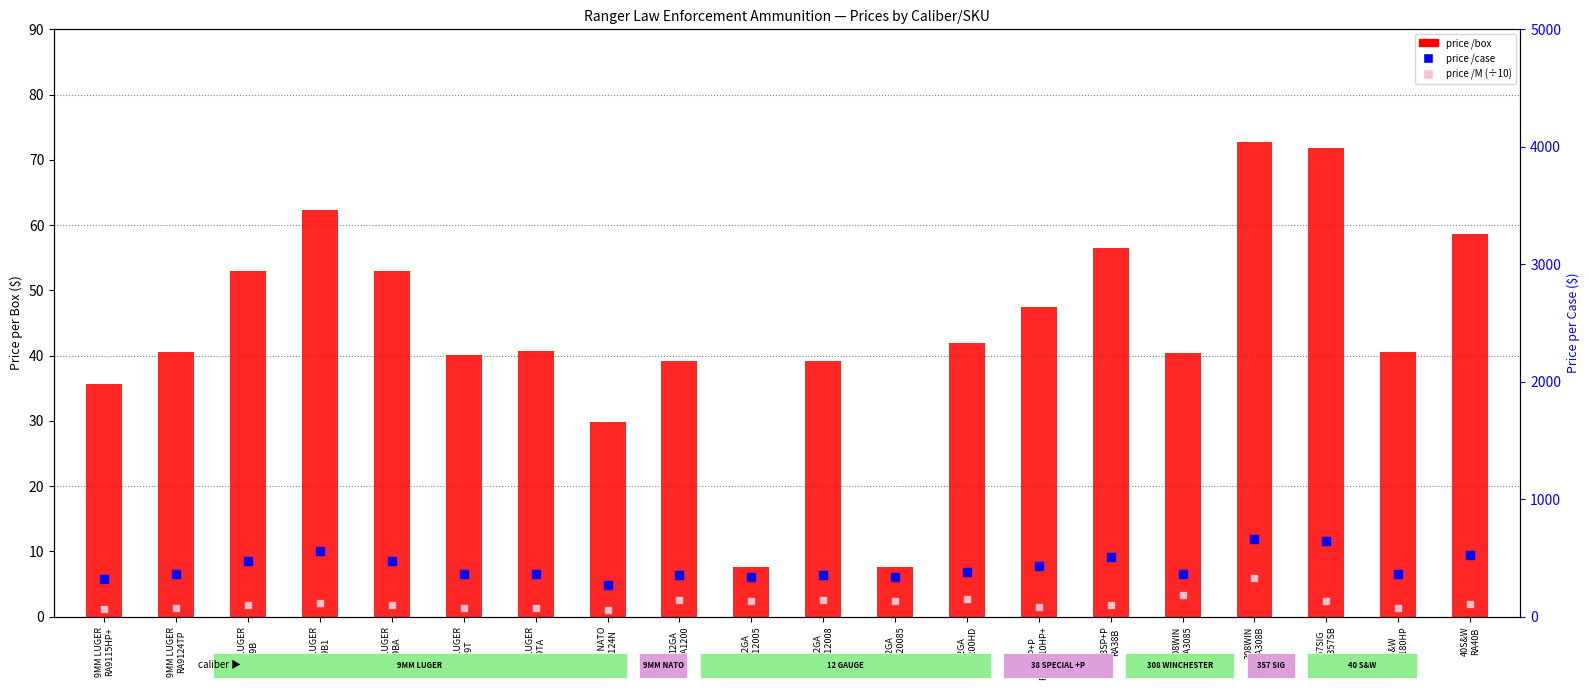

What is the total value across all series at 9MM LUGER
RA9B?

625.9